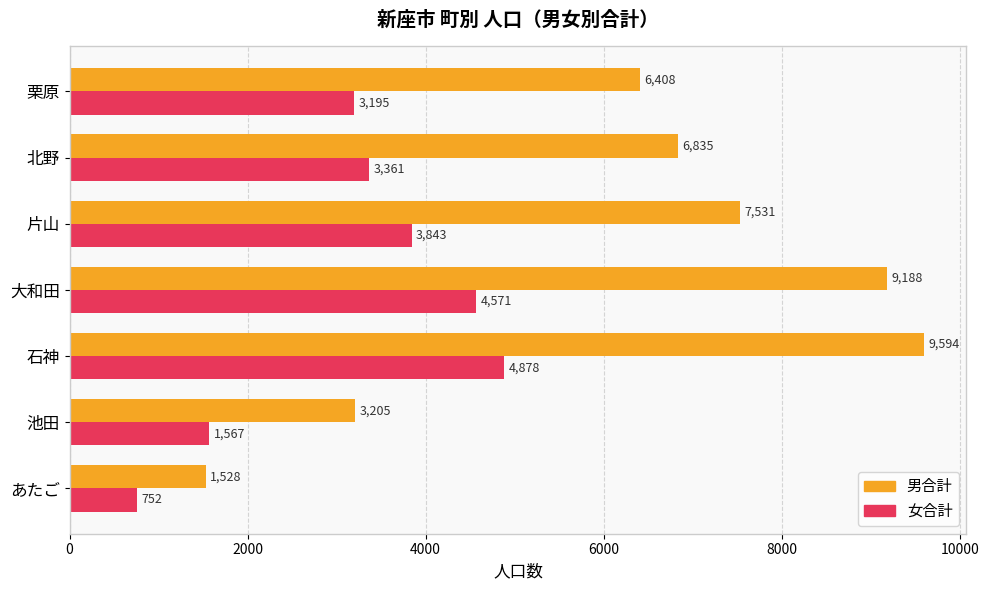

What is the total value across all series at 北野?

10196